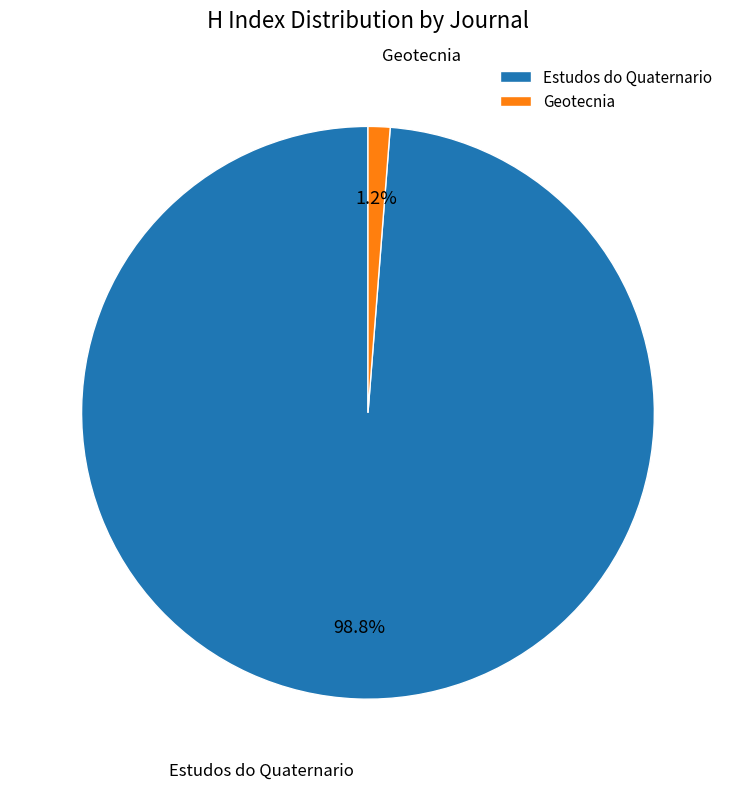

Do Geotecnia and Estudos do Quaternario together represent more than half of the pie?

Yes